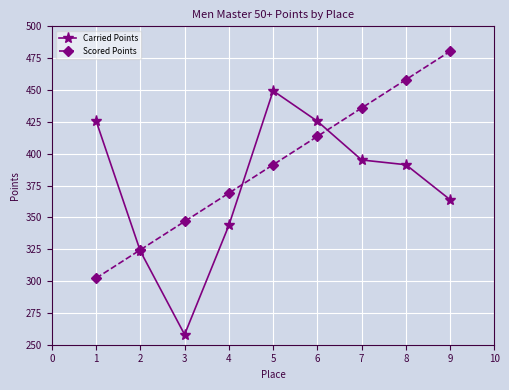

How many values in the Carried Points series exceed 391?

5